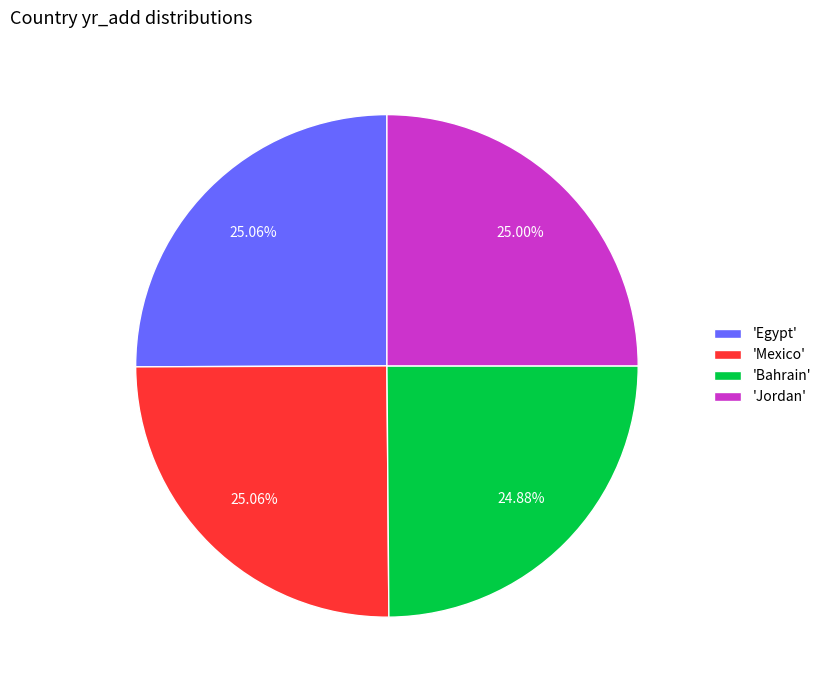

Is 'Mexico' the majority of the pie?

No